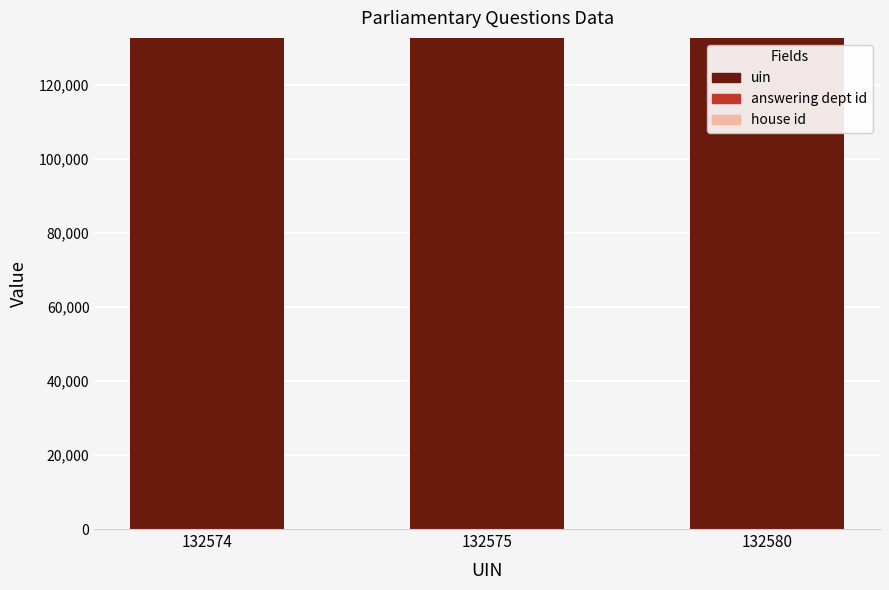

Is it true that uin equals 207238 at 132580?

False